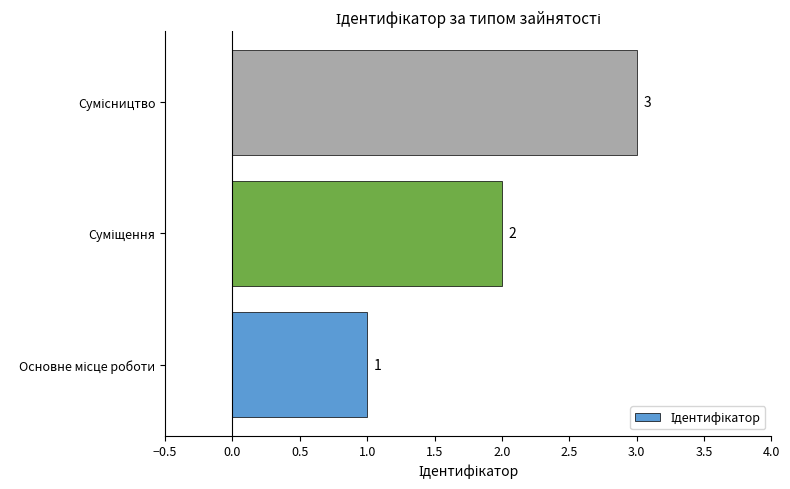

What is the maximum value shown in the chart?

3